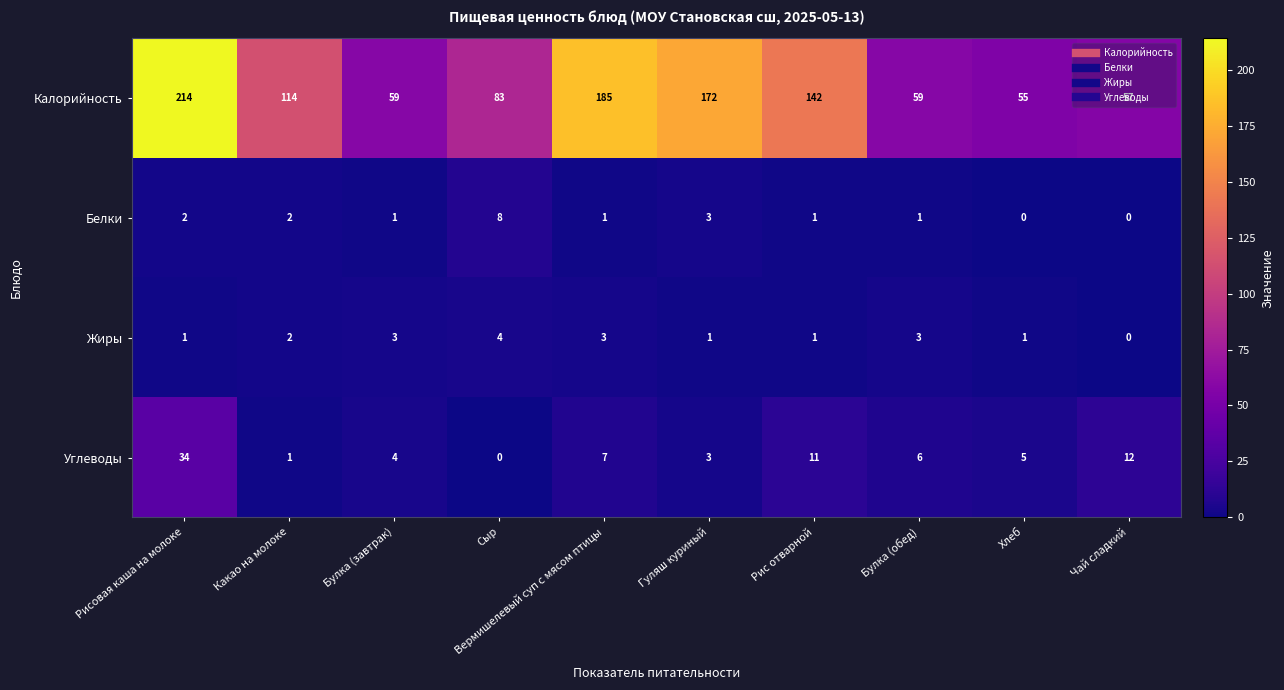

Count the number of categories in the chart.

10